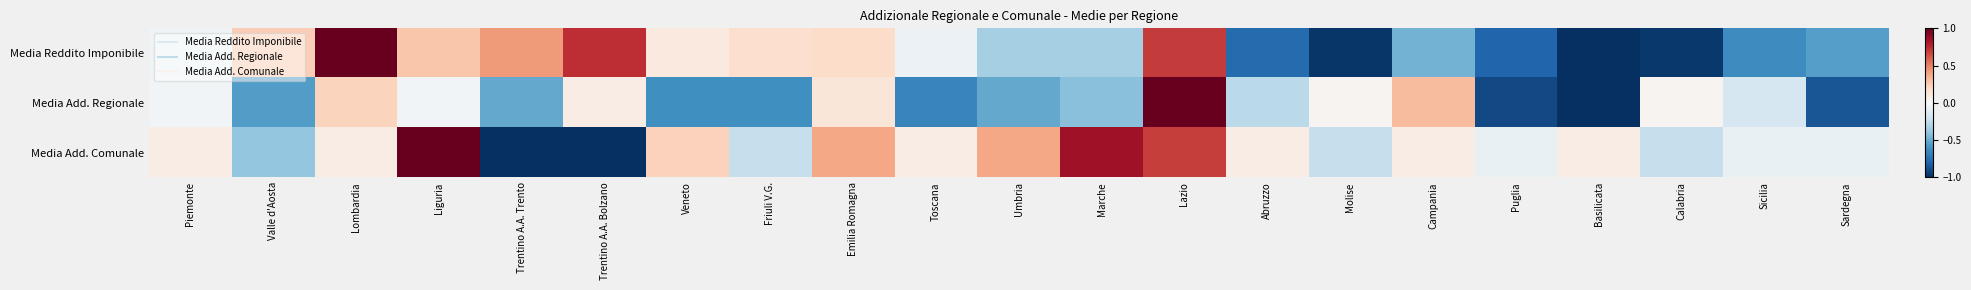

Which series changed the most between Liguria and Basilicata?

Media Reddito Imponibile